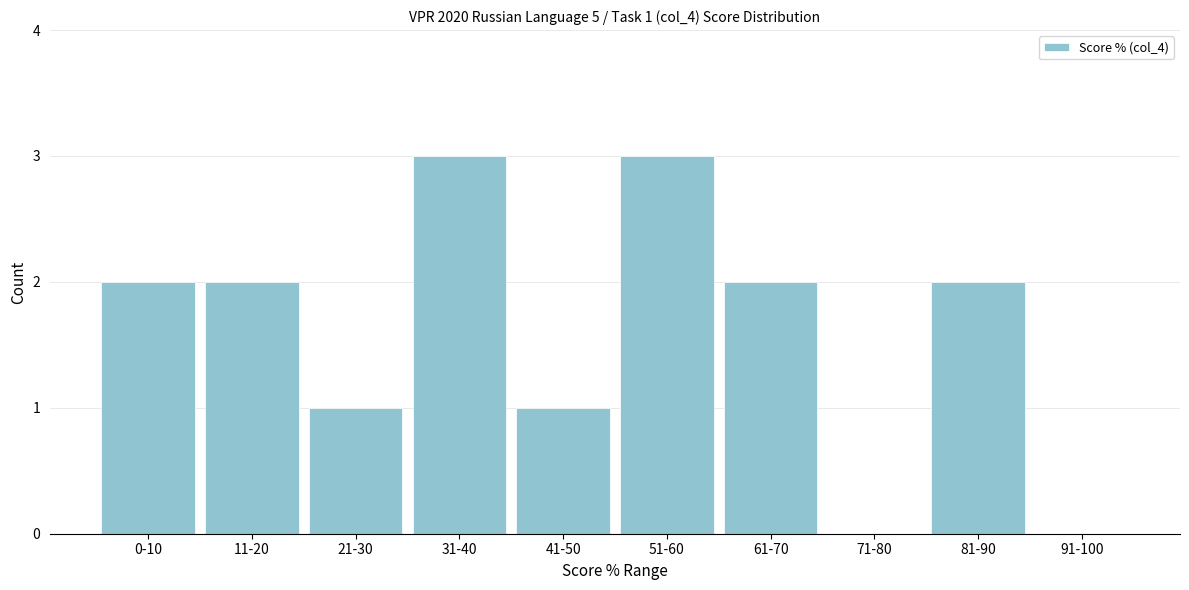

Reading left to right, what are all the values shown in this chart?

0-10=2	11-20=2	21-30=1	31-40=3	41-50=1	51-60=3	61-70=2	71-80=0	81-90=2	91-100=0